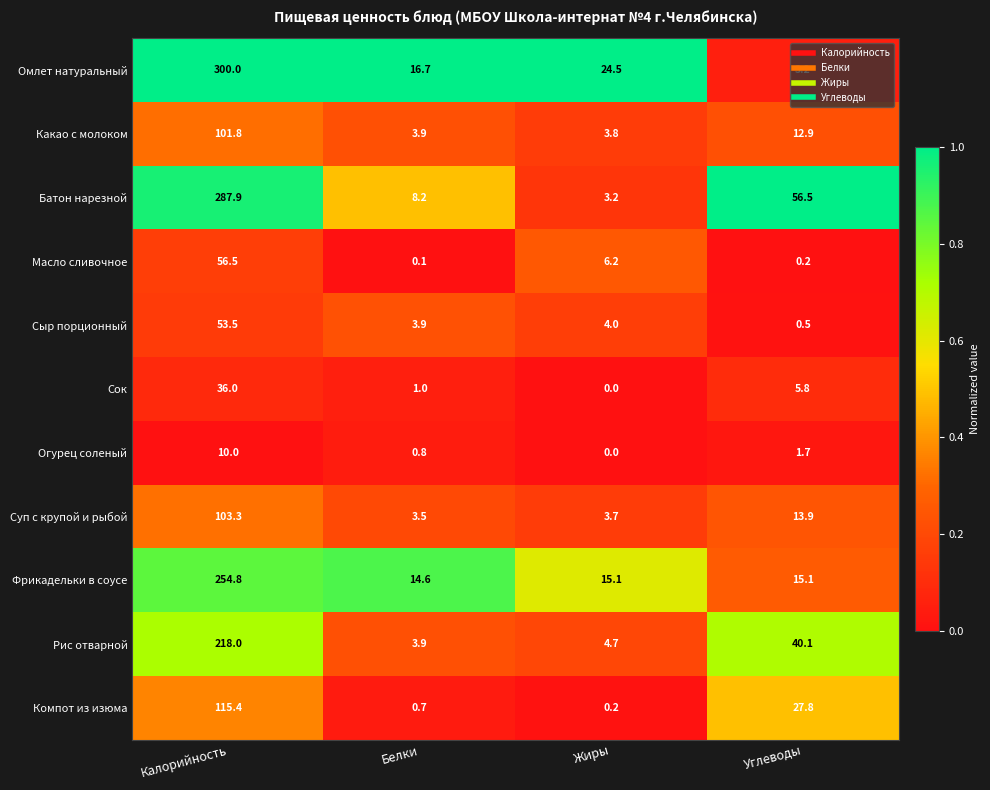

What is the sum of the Компот из изюма values at Жиры and Углеводы?

28.0